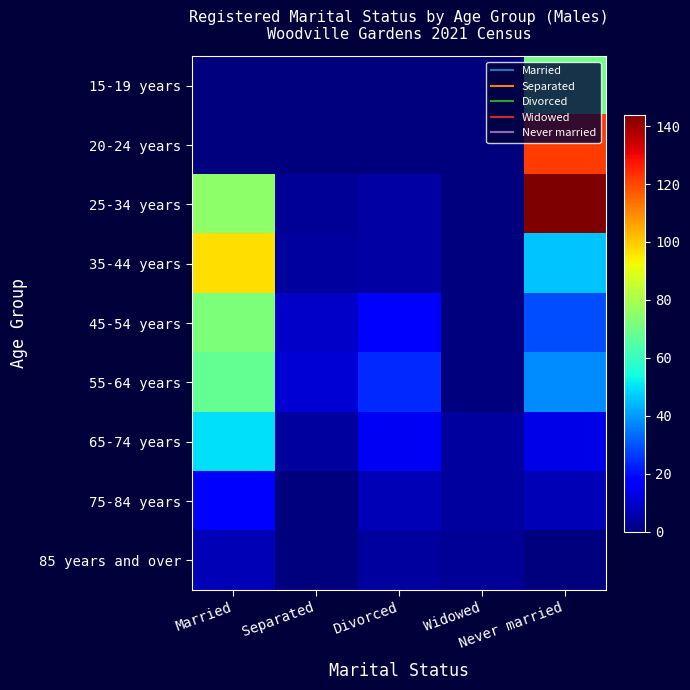

At how many categories does at least one series exceed 96?

2